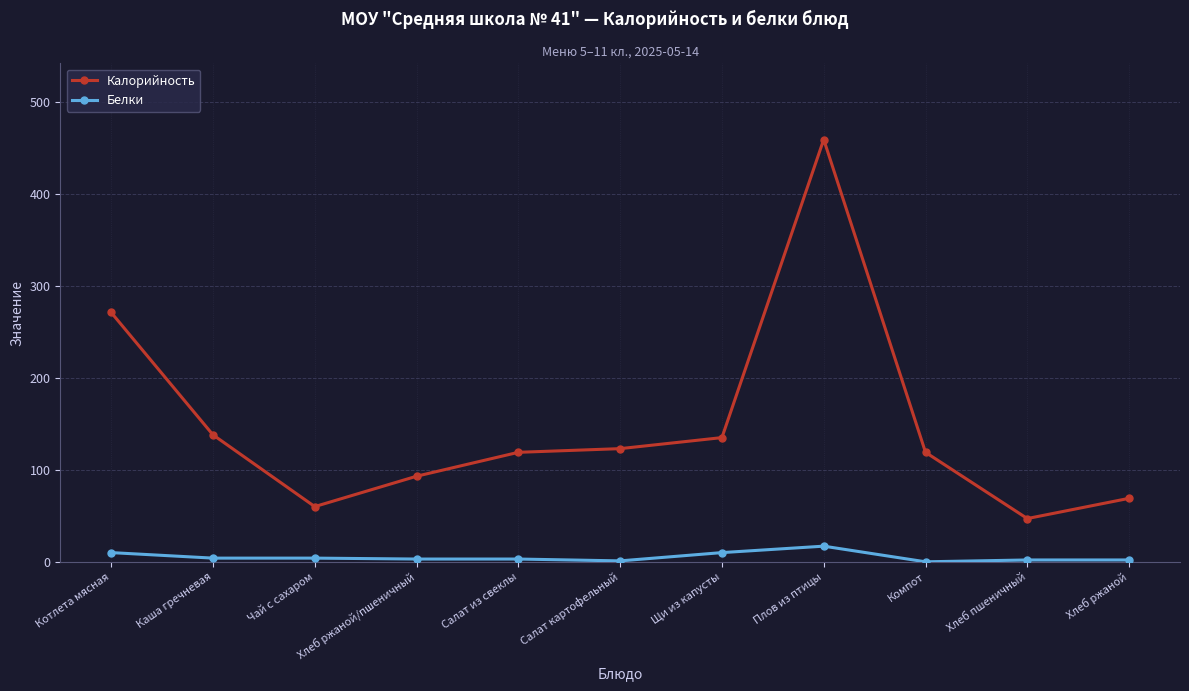

The value of Калорийность at Хлеб ржаной/пшеничный is 159. True or false?

False